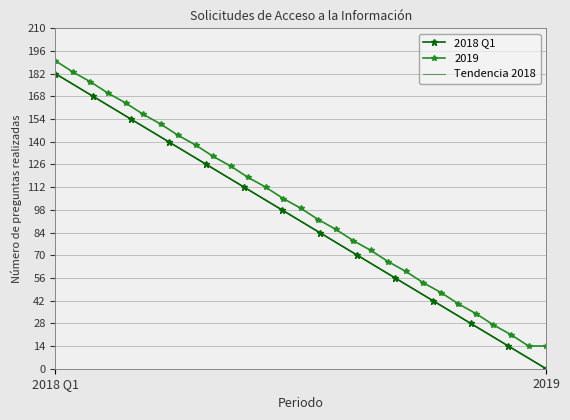

Which series has the widest spread of values?

2018 Q1